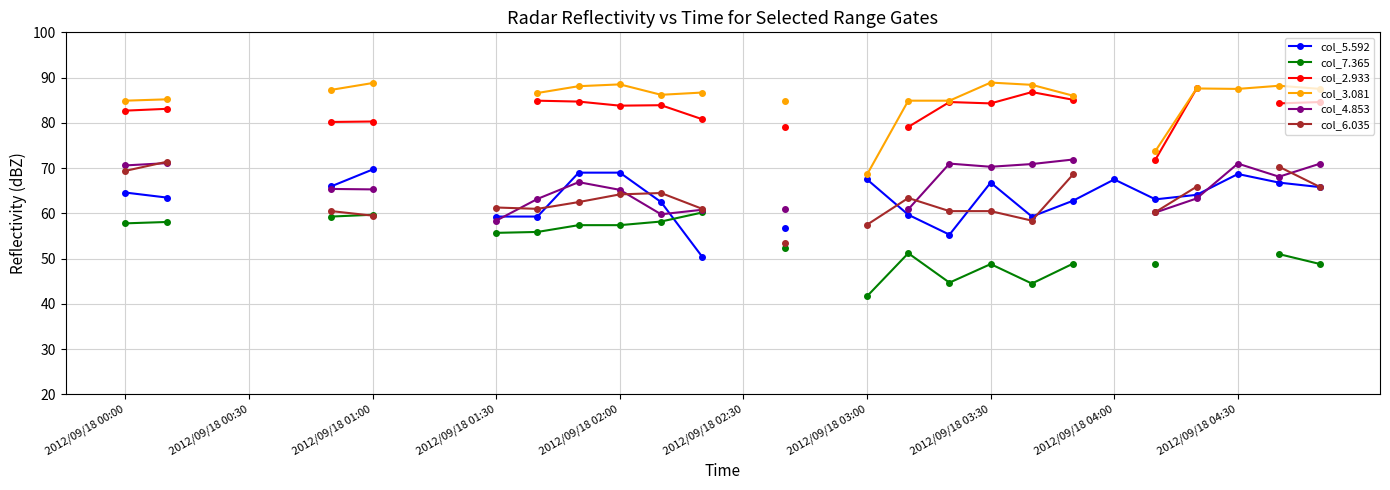

What is the maximum value for col_2.933?

87.6